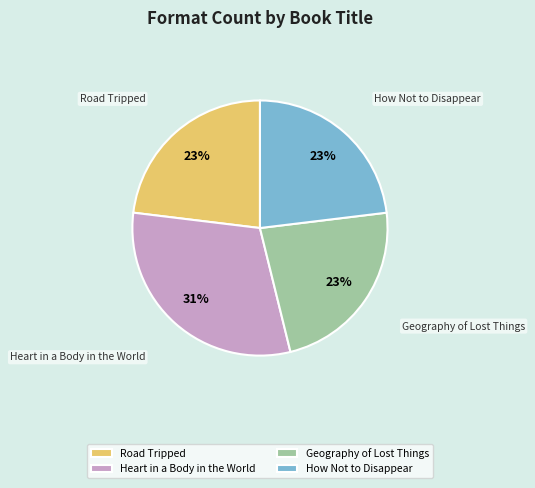

True or false: Geography of Lost Things accounts for 16% of the total.

False